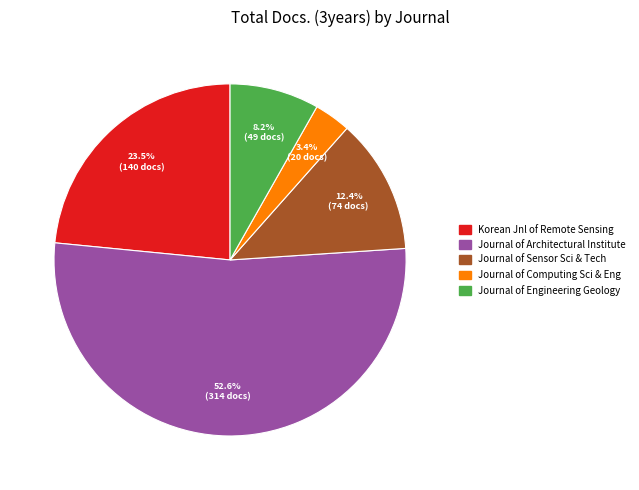

Is there any slice that represents more than half of the pie?

Yes